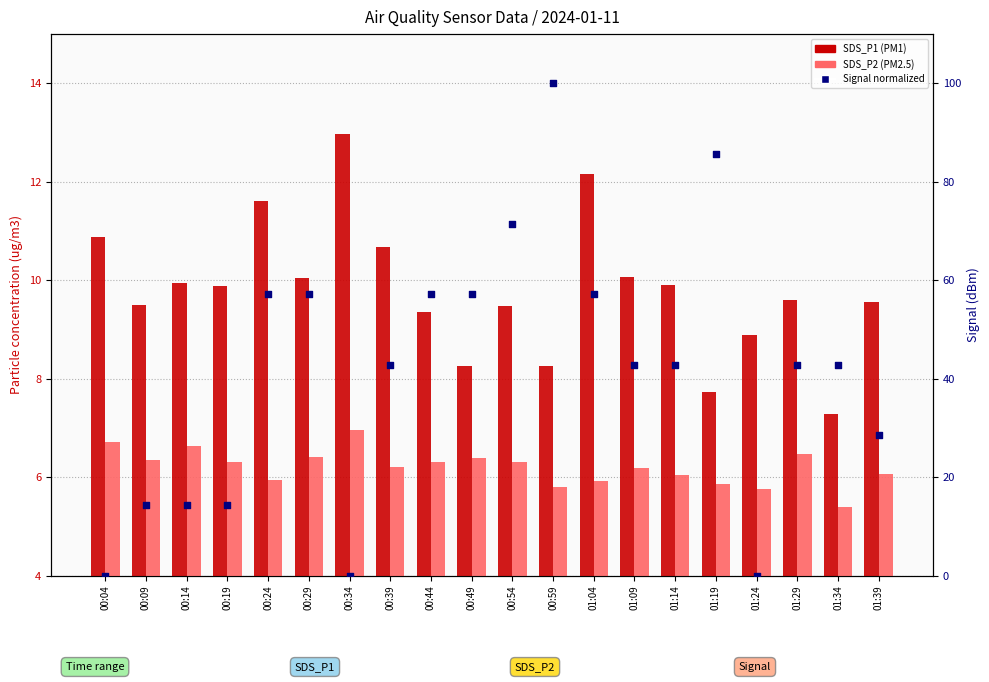

At how many categories does at least one series exceed 10?

19